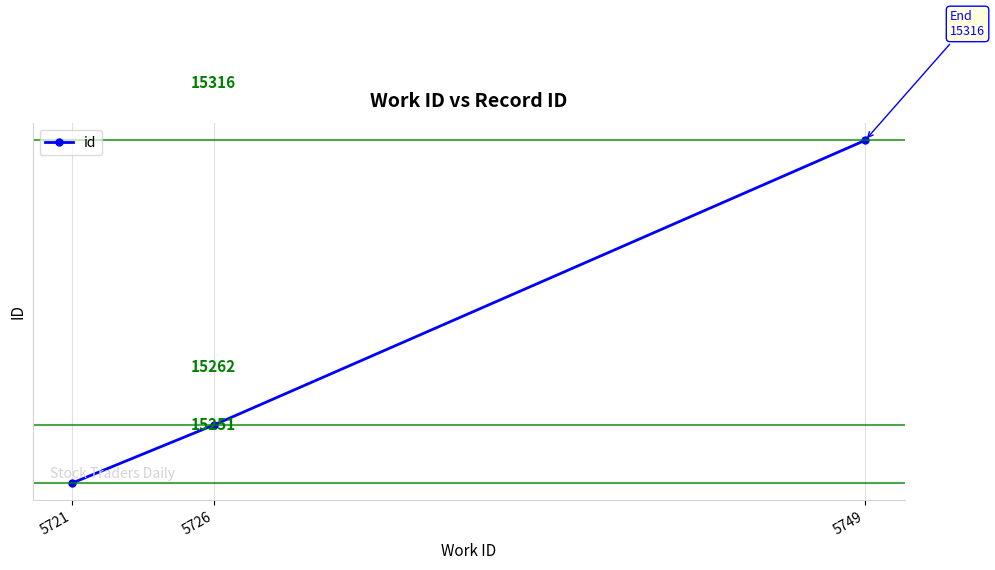

Between 5726 and 5749, which is larger?

5749